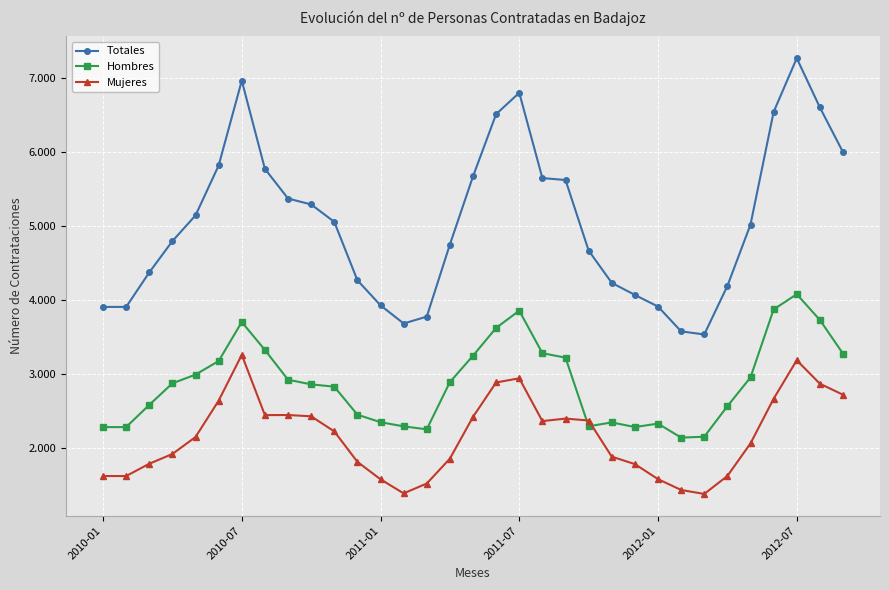

At which category does Totales reach its first local valley?

13